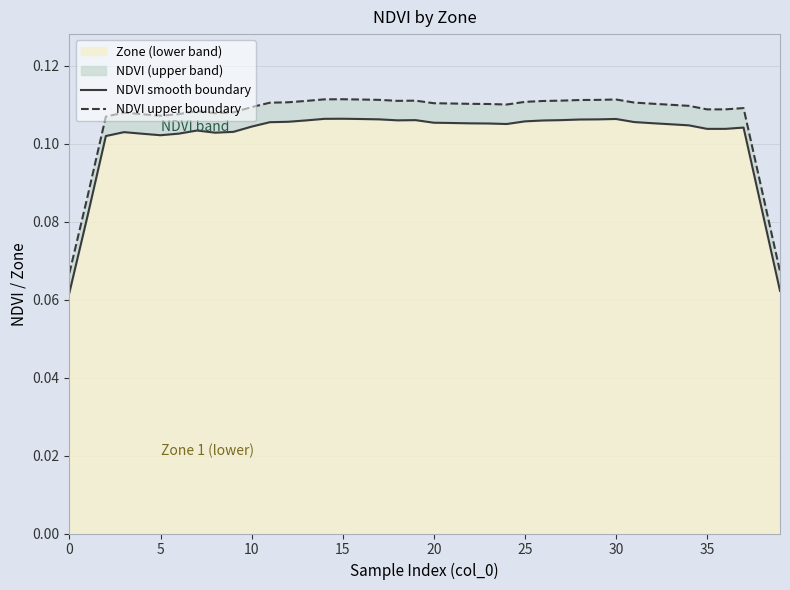

Is it true that NDVI upper boundary equals 0.1 at 9?

True